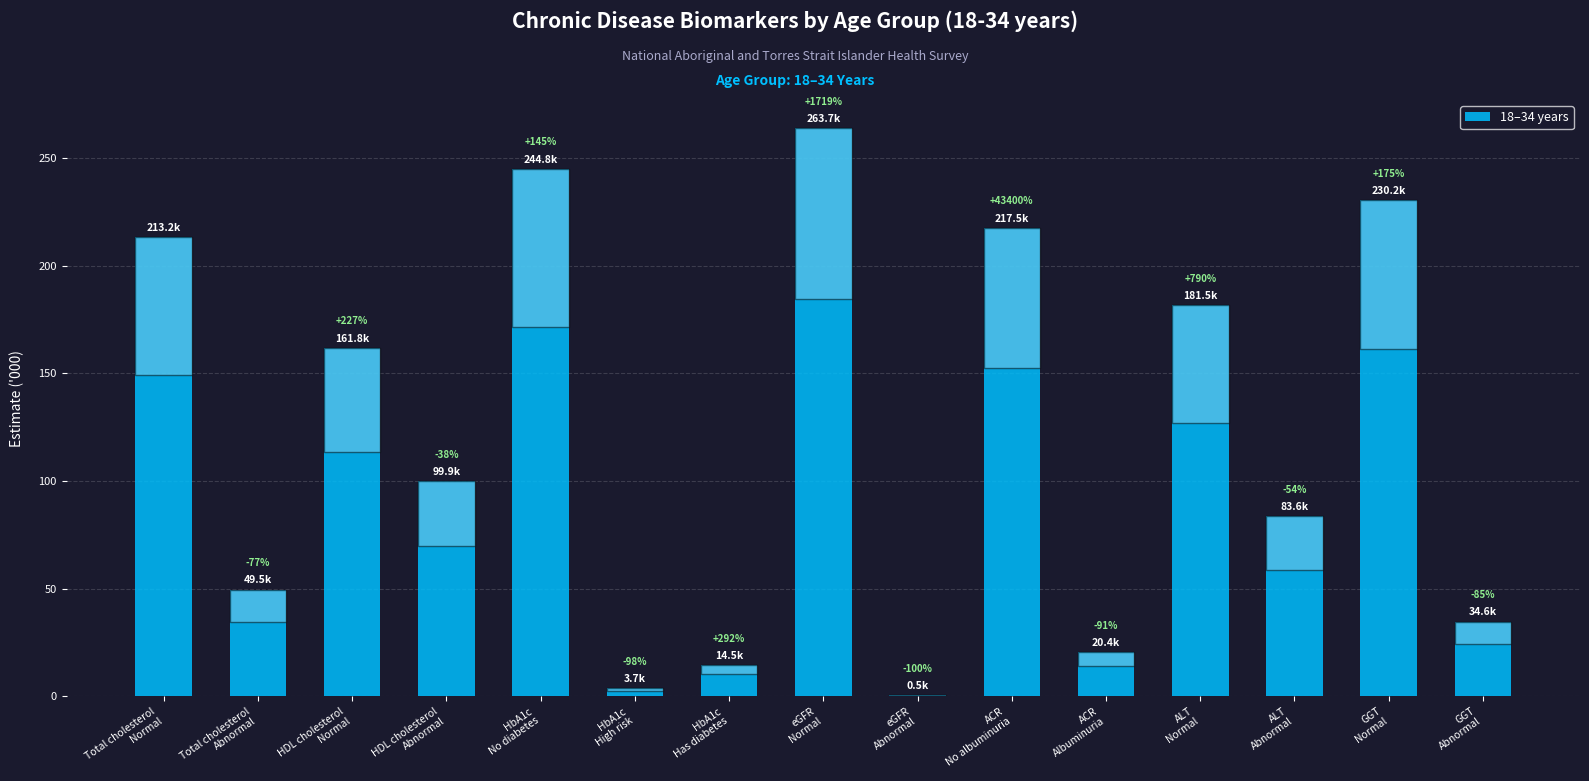

Which category has the highest value across all series?

eGFR
Normal